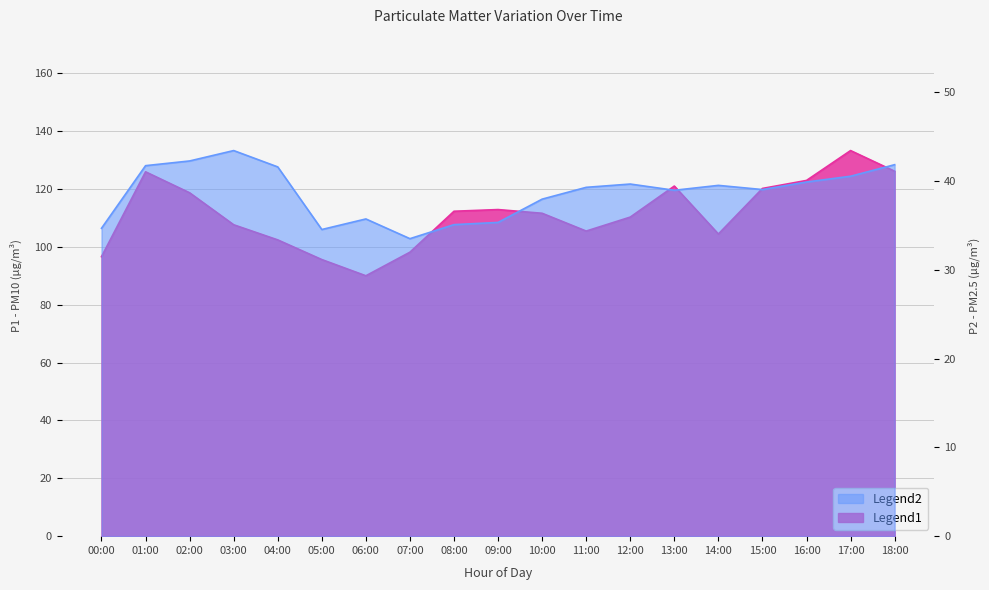

What is the approximate value of P2 at 08:00?

35.1